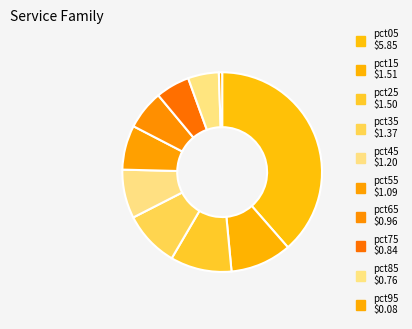

The pct75 slice represents 6% of the pie. True or false?

True